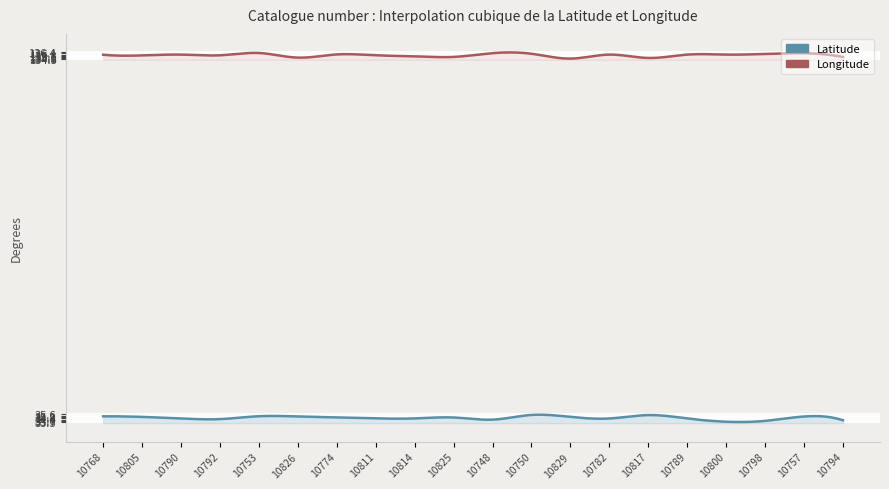

Reading left to right, transcribe all the data shown in this chart.

Latitude: 10768=35.0	10805=34.8	10790=34.4	10792=34.2	10753=35.0	10826=35.0	10774=34.7	10811=34.4	10814=34.4	10825=34.7	10748=34.1	10750=35.4	10829=34.8	10782=34.4	10817=35.3	10789=34.4	10800=33.5	10798=33.7	10757=34.9	10794=33.9
Longitude: 10768=135.8	10805=135.6	10790=135.8	10792=135.6	10753=136.2	10826=135.0	10774=135.8	10811=135.6	10814=135.3	10825=135.1	10748=136.2	10750=136.0	10829=134.7	10782=135.8	10817=134.9	10789=135.8	10800=135.8	10798=136.0	10757=136.2	10794=135.1